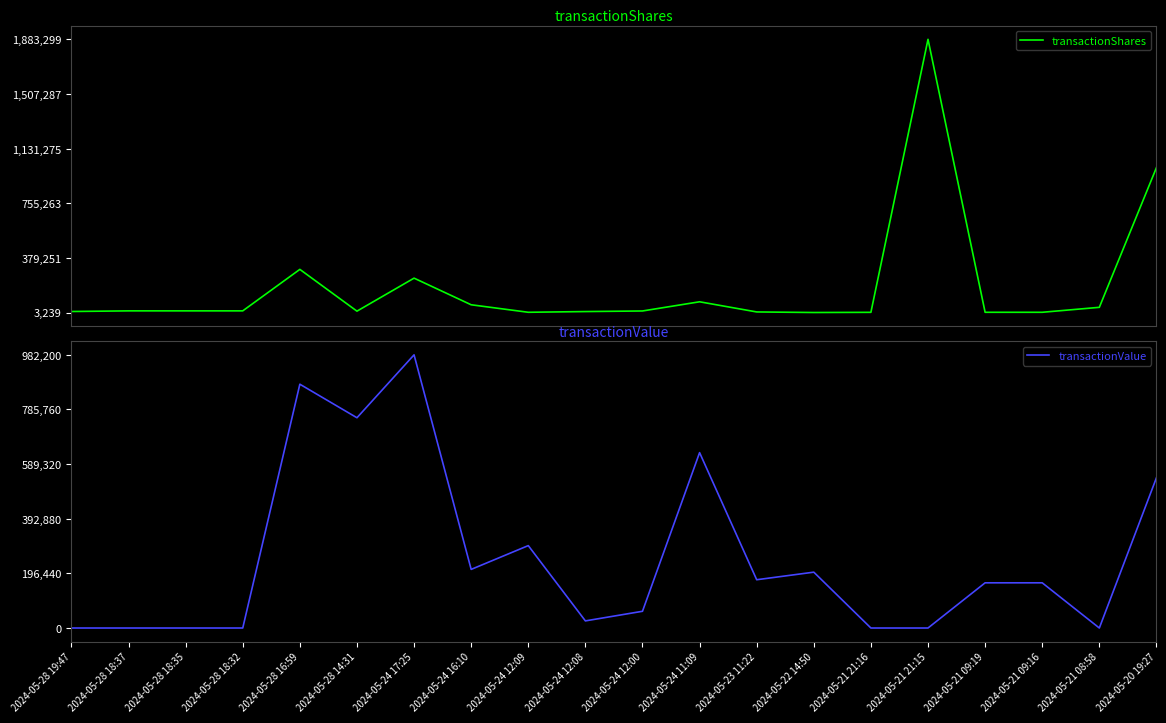

Where is the first local minimum for transactionValue?

2024-05-28 14:31